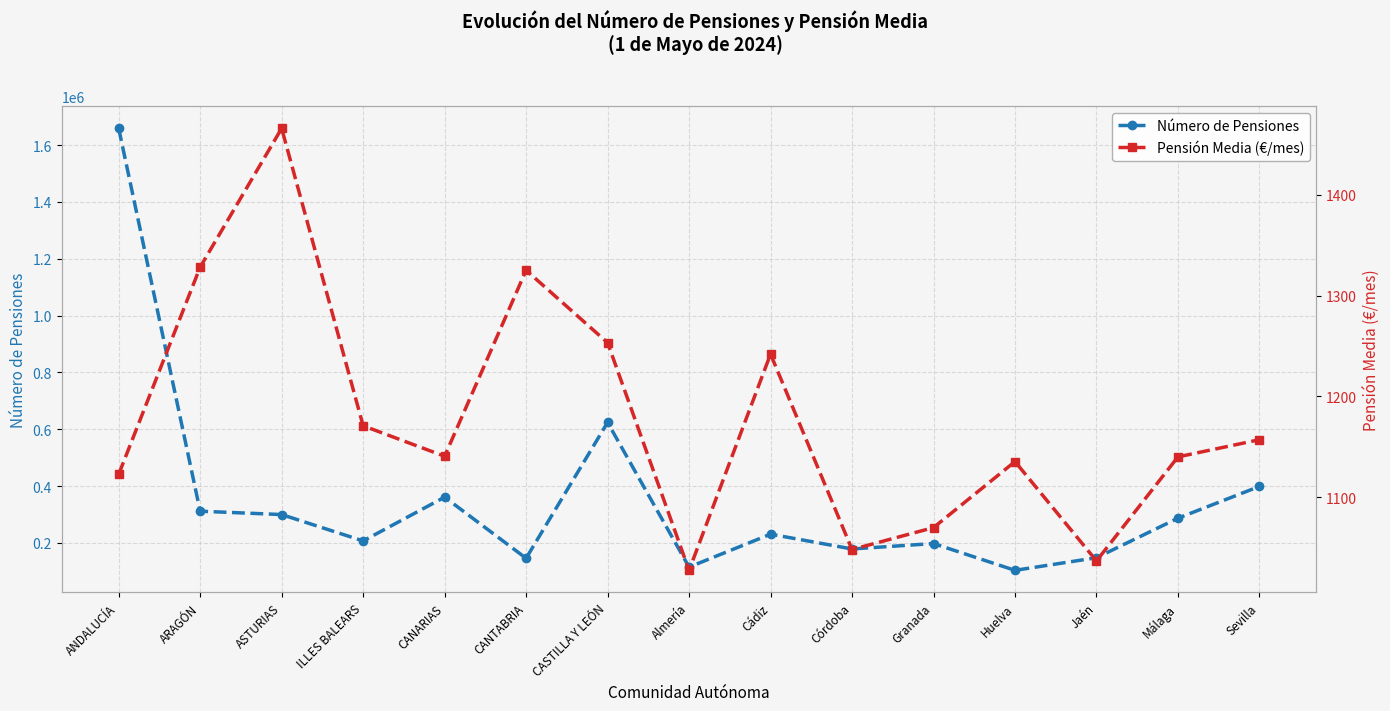

At which category is the sum across all series the highest?

ANDALUCÍA